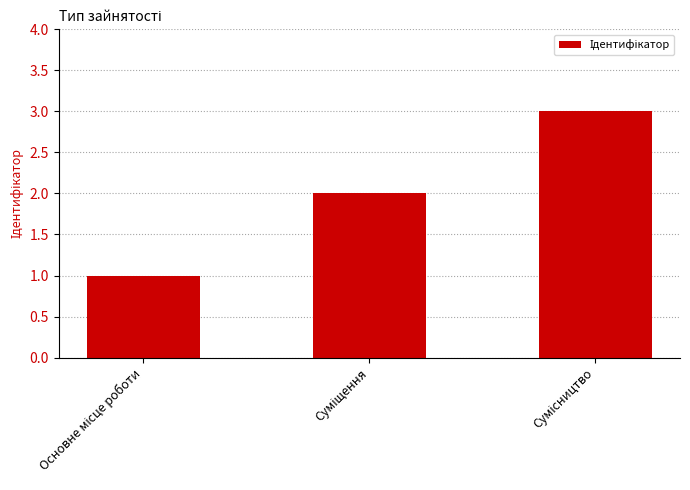

How many values are between 1 and 3?

3